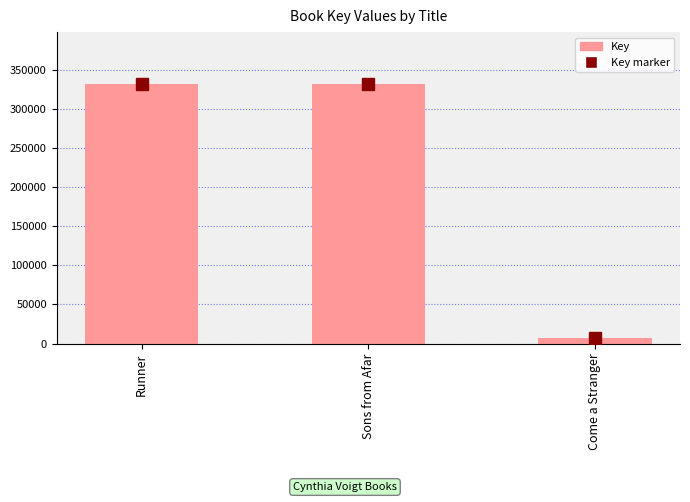

What is the label of the 3rd bar from the left?

Come a Stranger